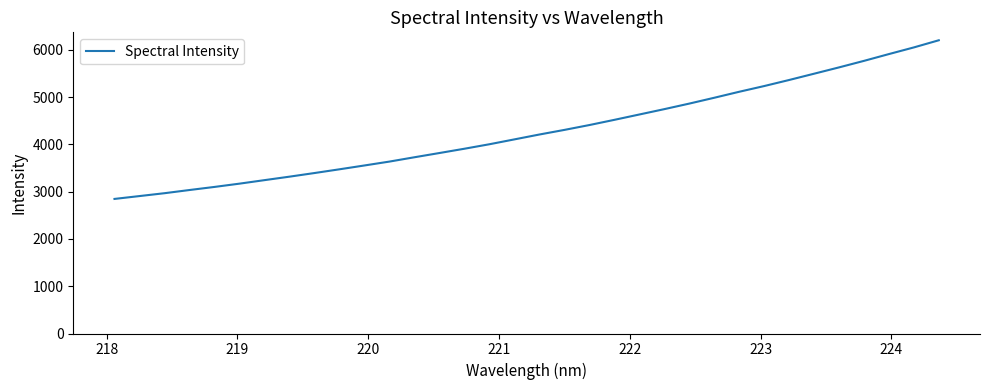

What is the difference between the maximum and minimum values?

3356.7